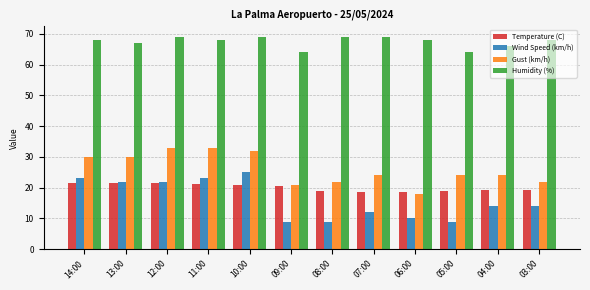

At how many categories does at least one series exceed 10?

12